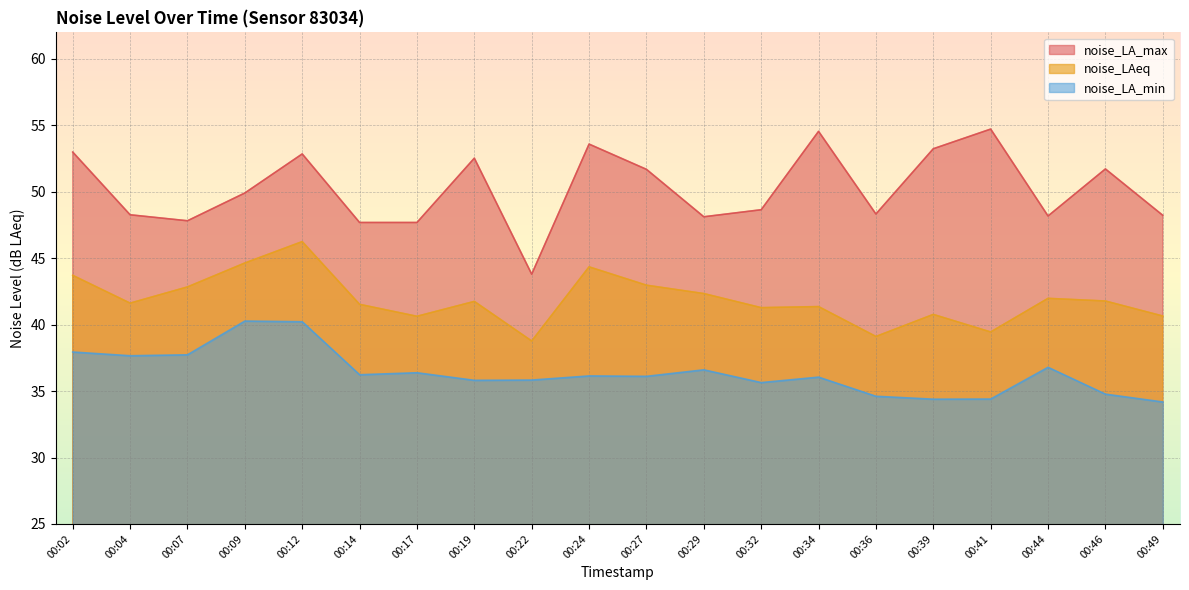

Where is the first local maximum for noise_LA_max?

00:12